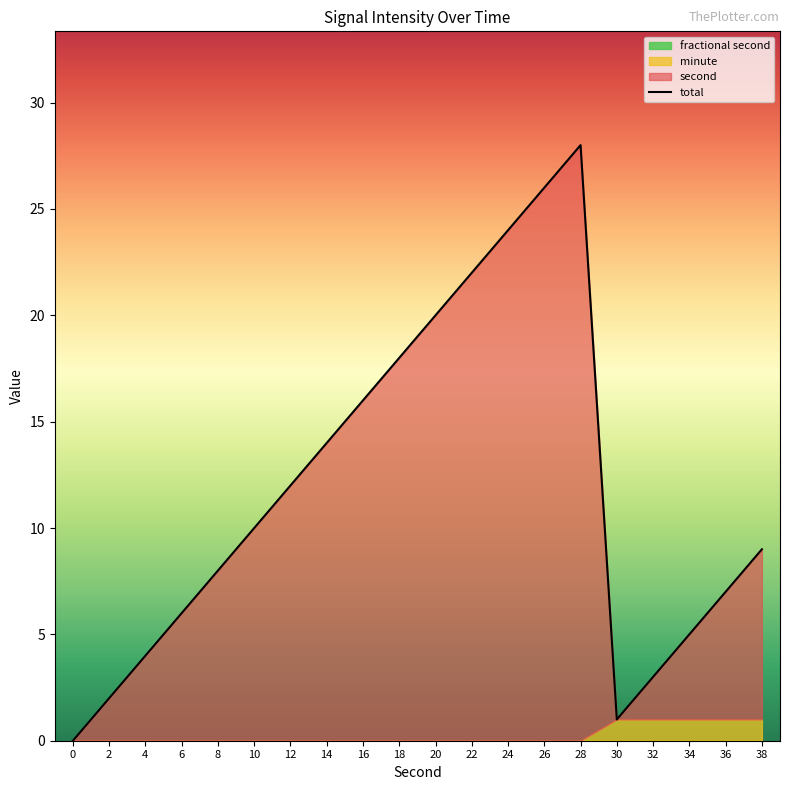

Does the chart have visible grid lines?

No